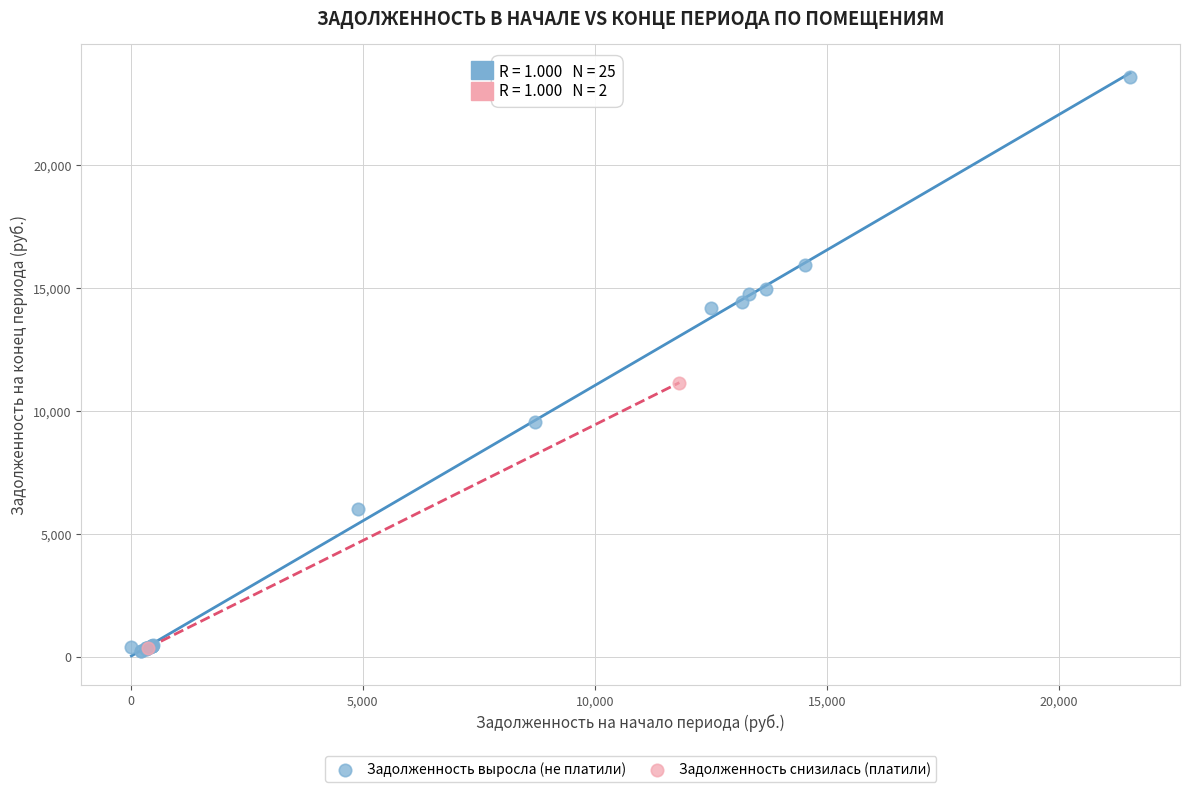

Which series reaches the maximum Y coordinate?

Задолженность выросла (не платили)